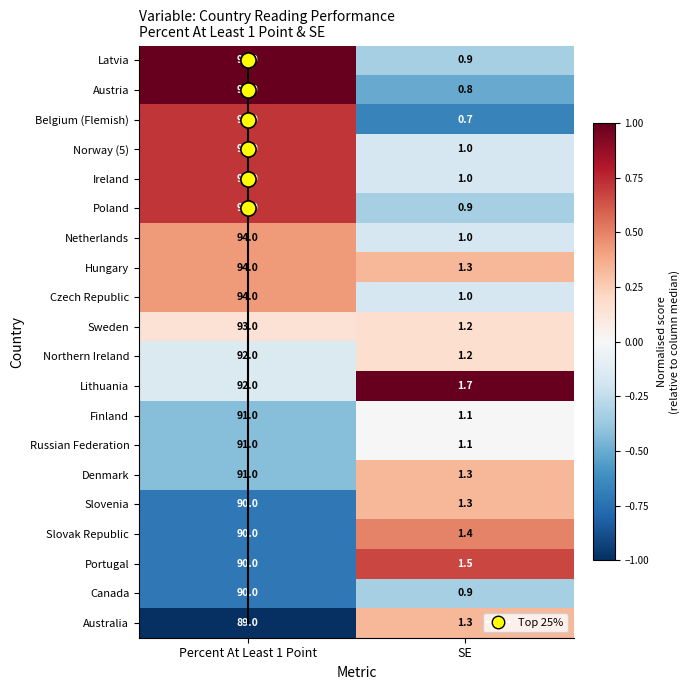

Where is Czech Republic nearest to the value 47?

SE